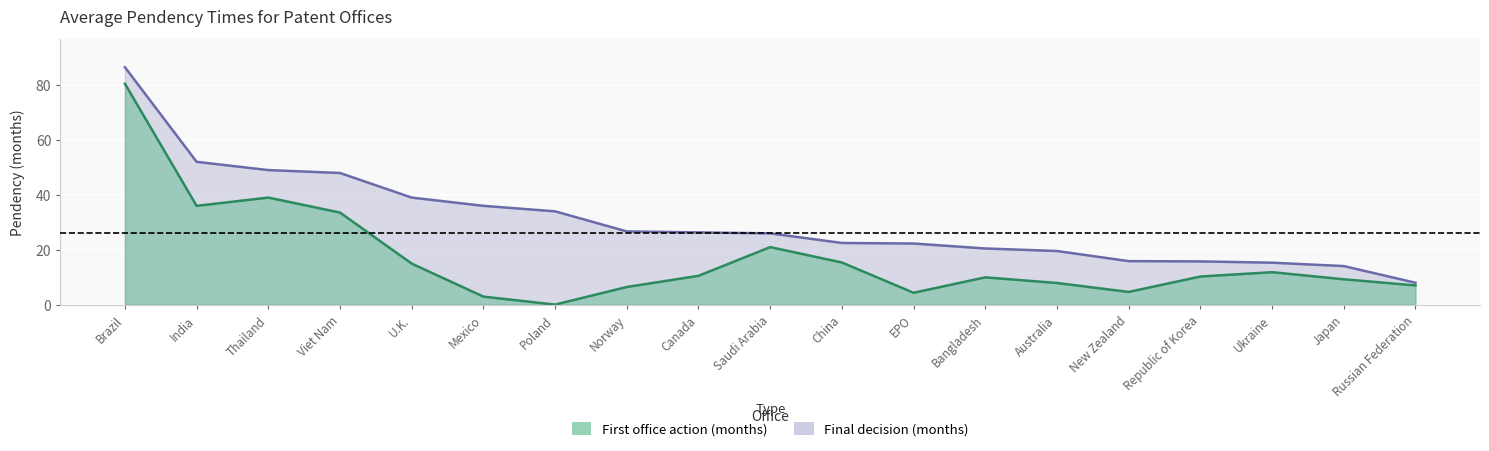

List the series in order of their peak value, lowest first.

first_action, final_decision